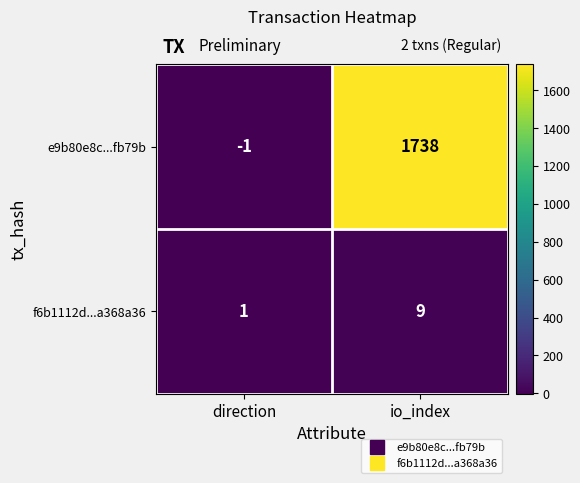

Which series has the widest spread of values?

e9b80e8c...fb79b